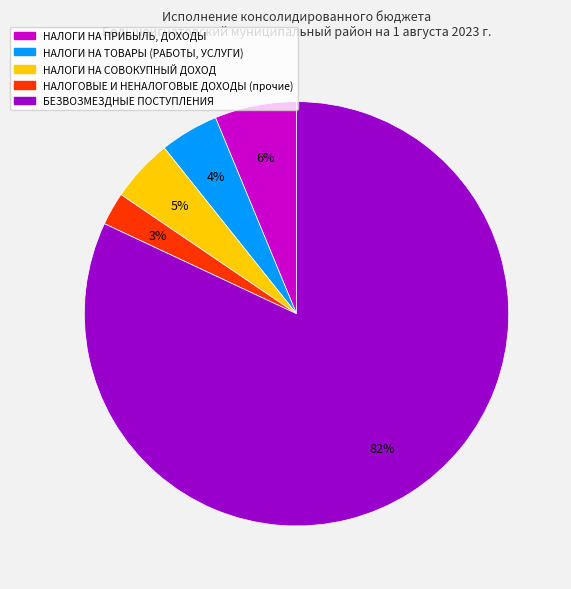

Between НАЛОГИ НА ПРИБЫЛЬ, ДОХОДЫ and НАЛОГИ НА ТОВАРЫ (РАБОТЫ, УСЛУГИ), which is larger?

НАЛОГИ НА ПРИБЫЛЬ, ДОХОДЫ